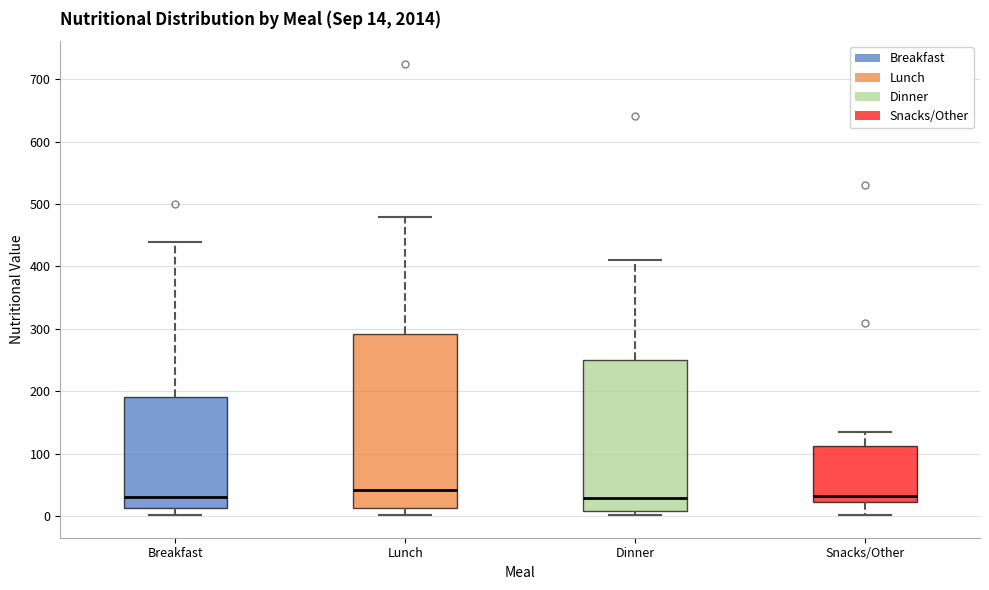

Which box has the highest median line?

Lunch